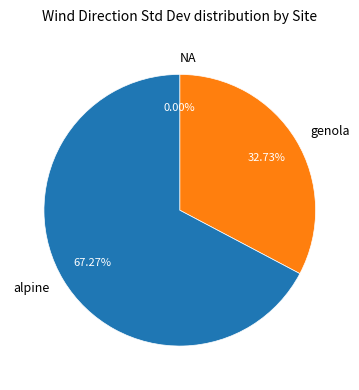

Is the sum of genola and alpine greater than half?

Yes